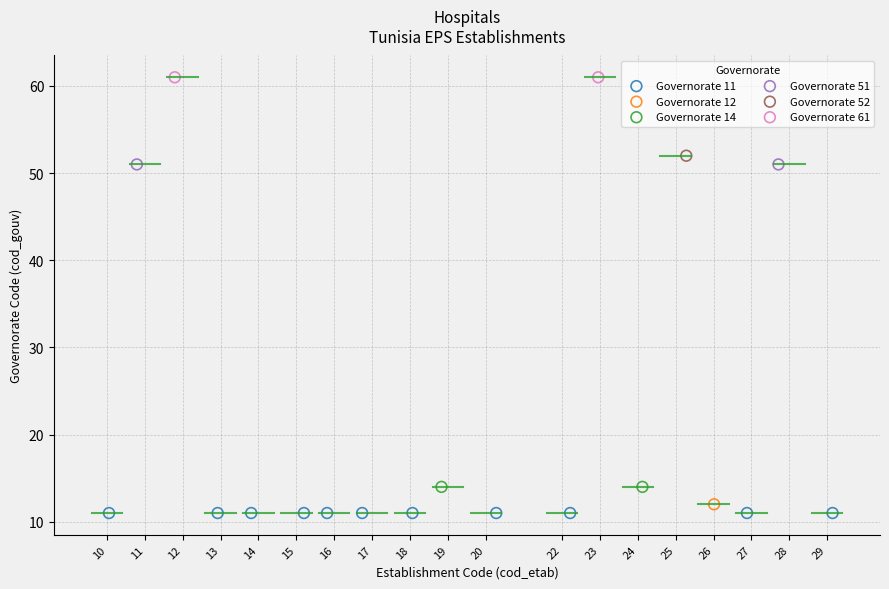

What are all the series names shown in the legend?

Governorate 11, Governorate 12, Governorate 14, Governorate 51, Governorate 52, Governorate 61